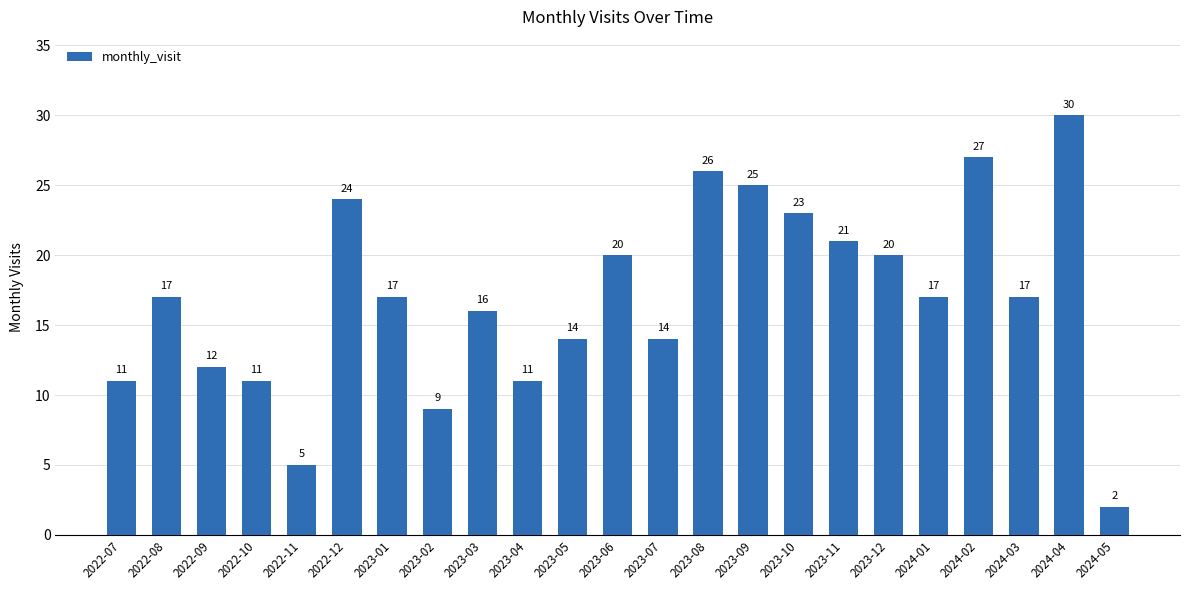

How many data points are less than 17?

10